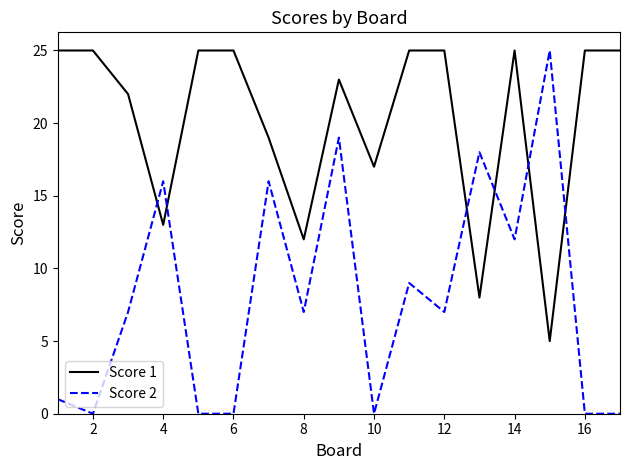

How many lines are shown in the chart?

2